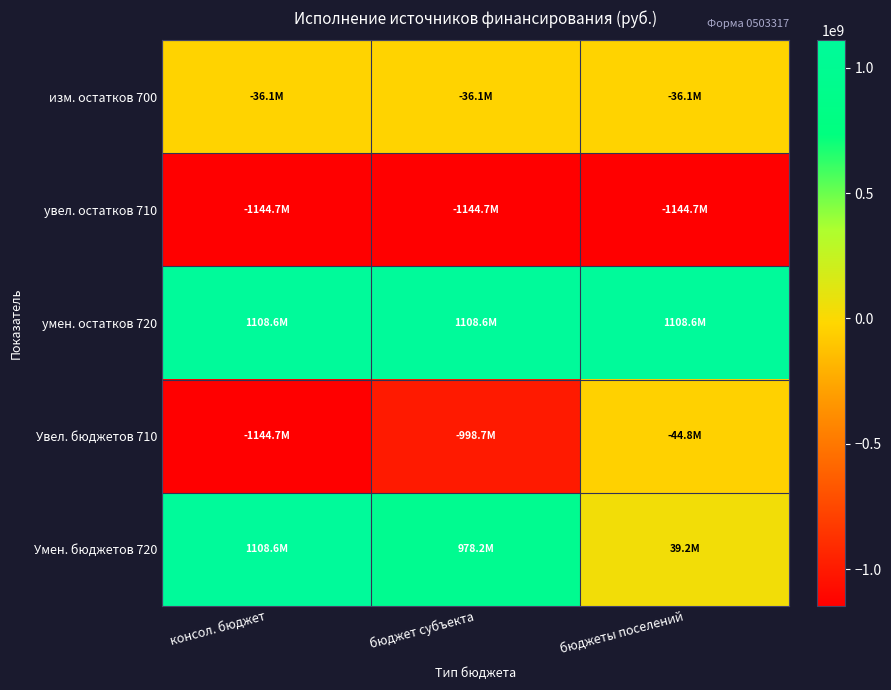

Which label corresponds to the largest value in the chart?

консол. бюджет